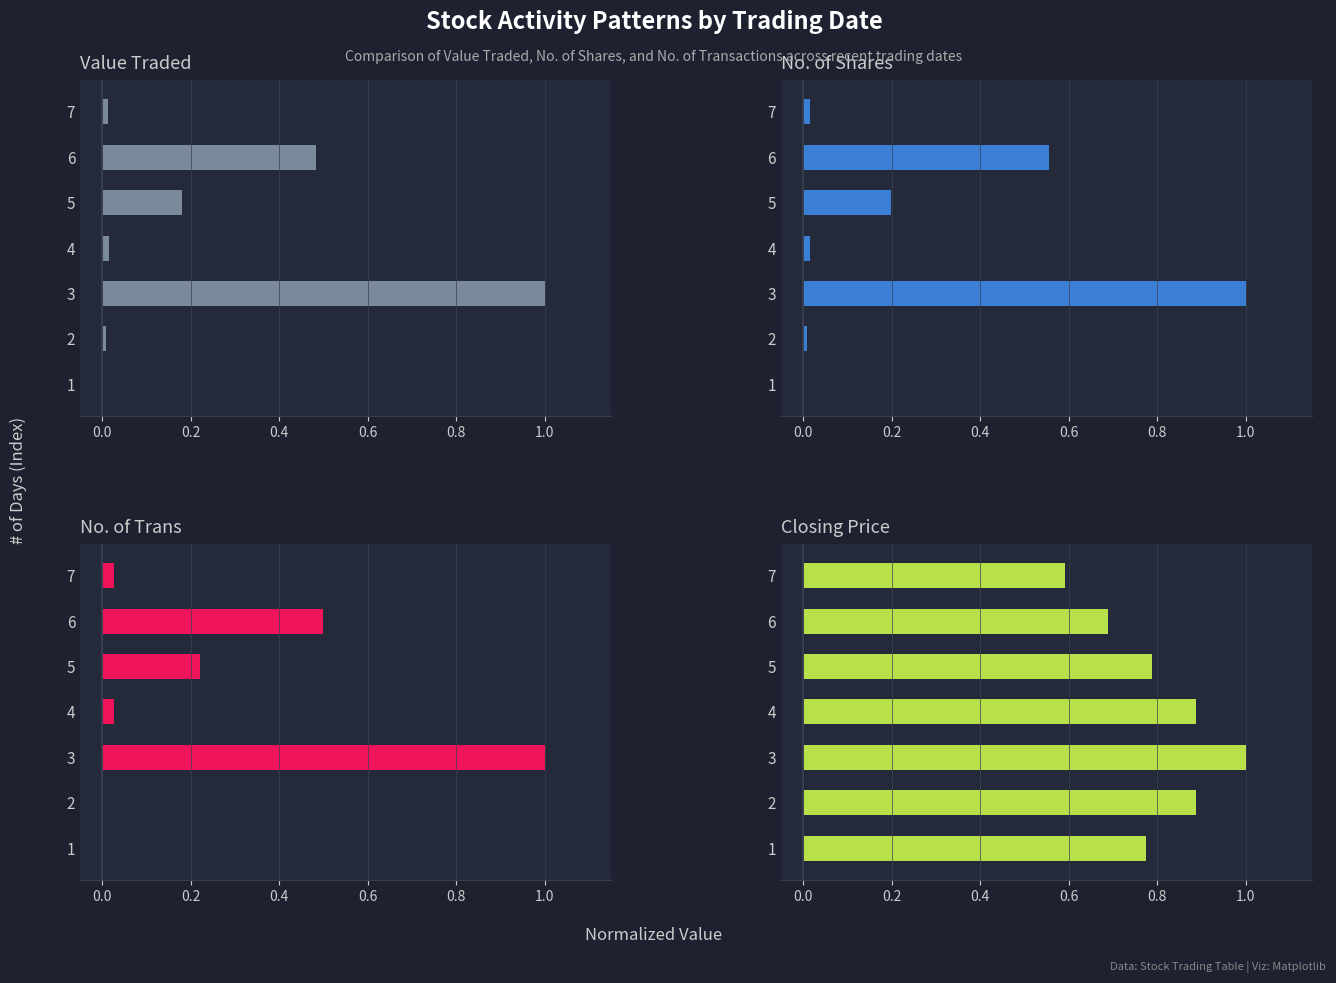

Which series has the largest range (max minus min)?

Value Traded